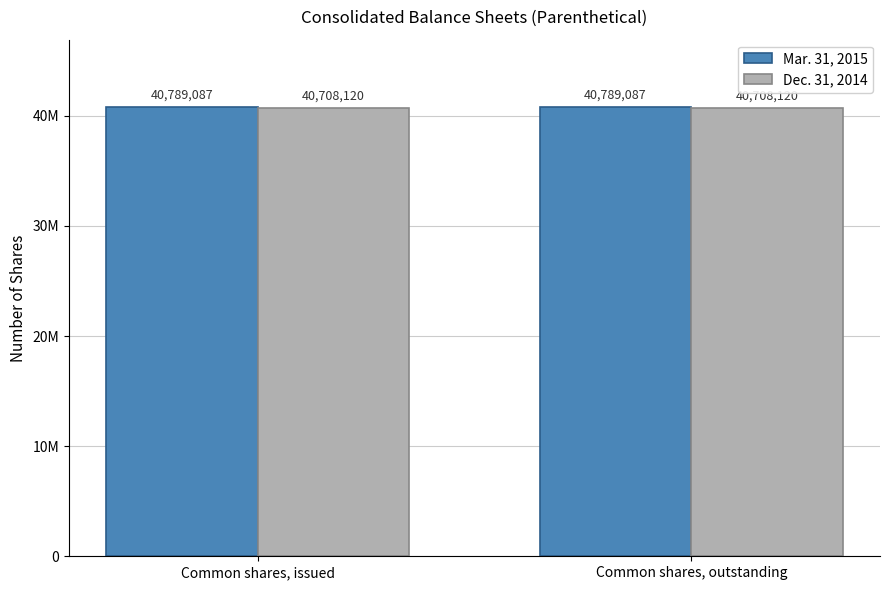

The value of Mar. 31, 2015 at Common shares, issued is 21655023. True or false?

False